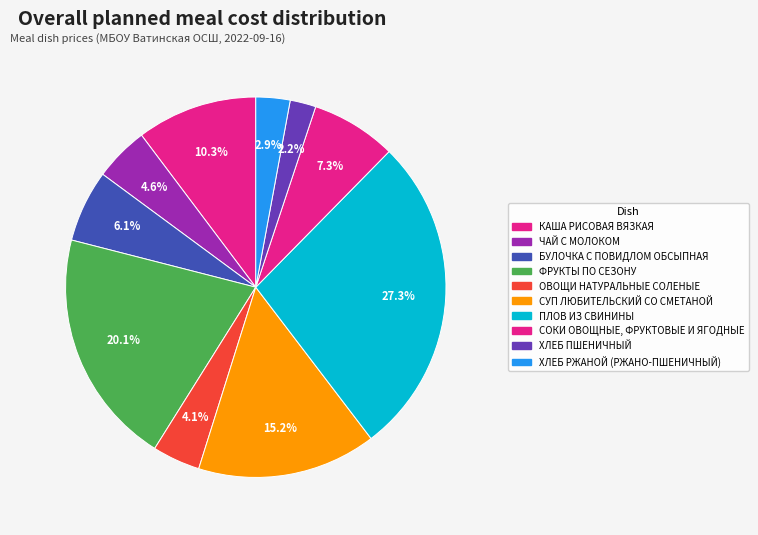

Between БУЛОЧКА С ПОВИДЛОМ ОБСЫПНАЯ and ПЛОВ ИЗ СВИНИНЫ, which is larger?

ПЛОВ ИЗ СВИНИНЫ